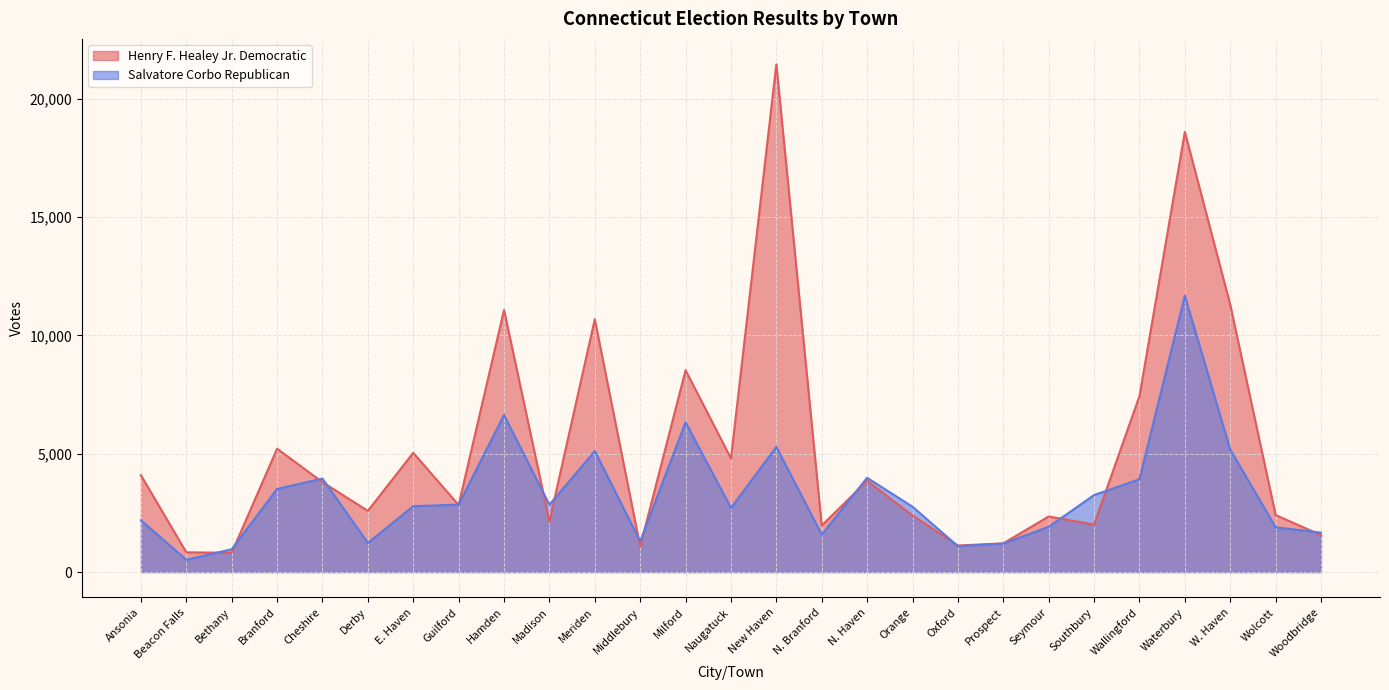

What is the value of the Salvatore Corbo Republican point at the 6th from the left?

1230